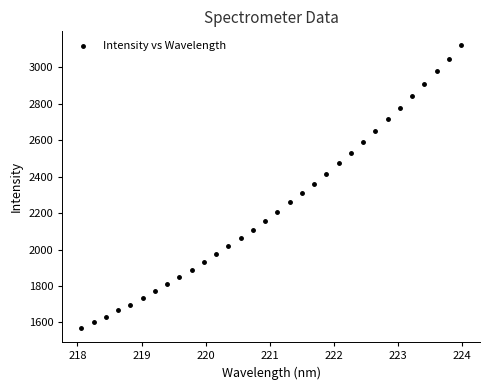

What is the range of X values (max minus min)?

5.9